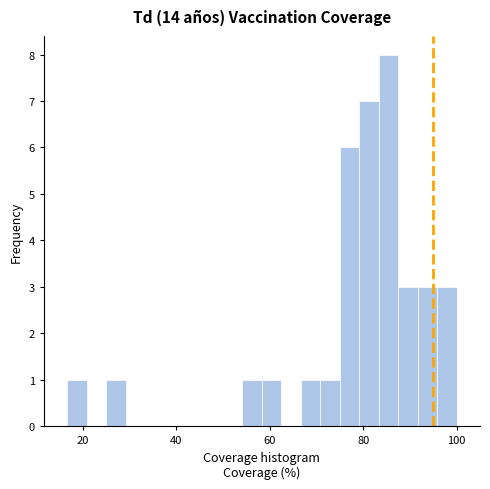

Read against the x-axis, roughly where is the centre of the tallest bar?

86